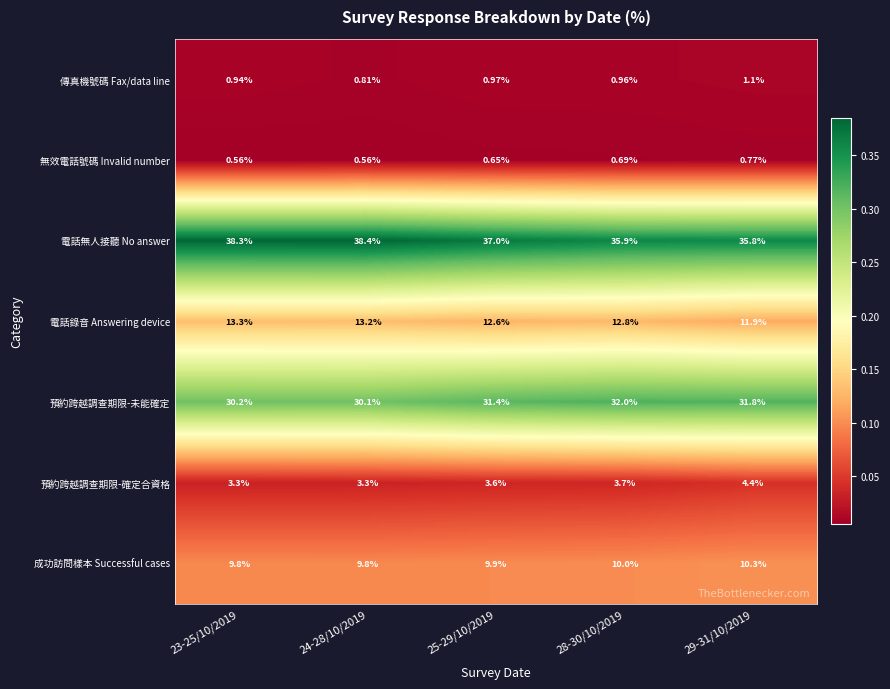

Between 25-29/10/2019 and 29-31/10/2019, which series saw the biggest shift?

電話無人接聽 No answer